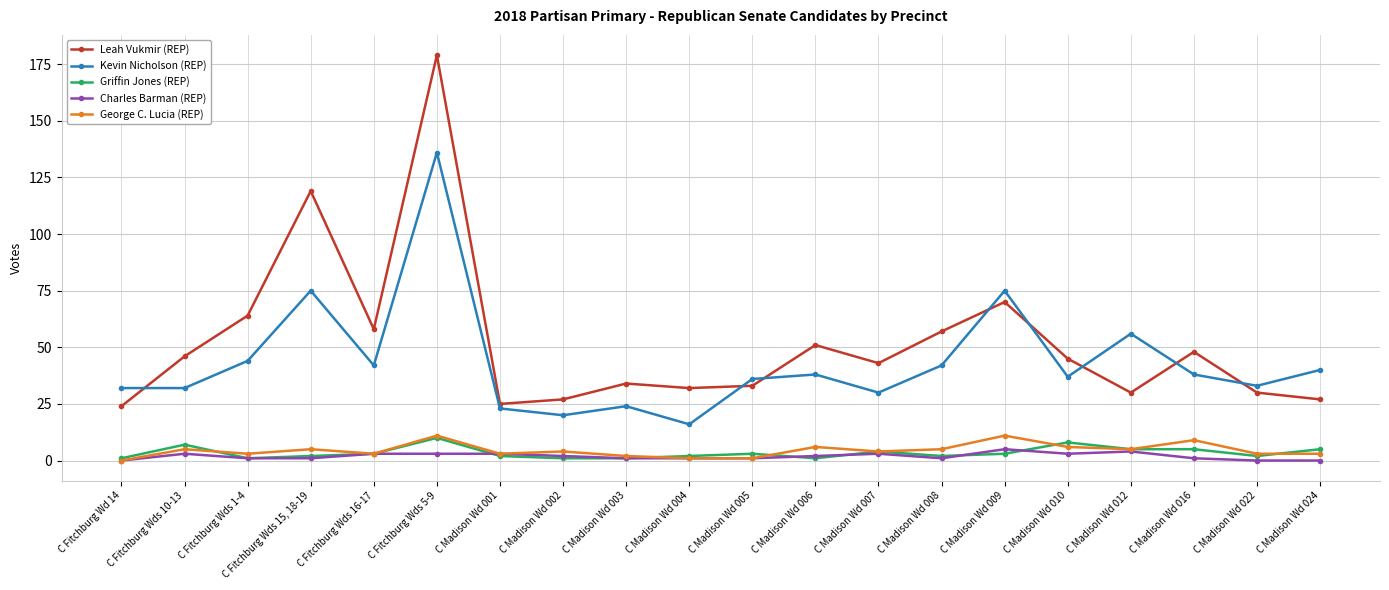

What is the value of the Leah Vukmir (REP) point at the 20th from the left?

27